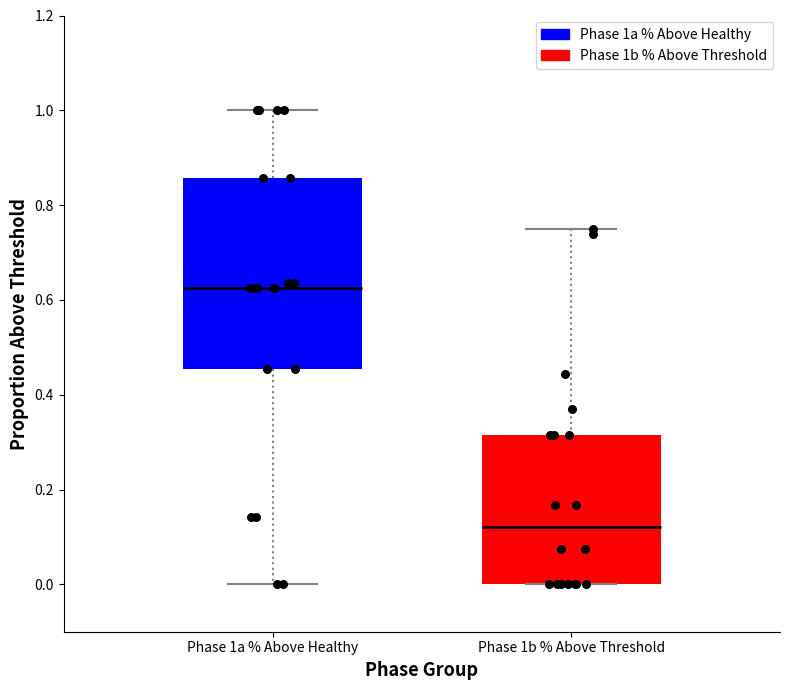

Where does the median line of the box for Phase 1a % Above Healthy sit on the y-axis? The values are not printed on the chart, so give them approximately, as read against the axis.

0.62